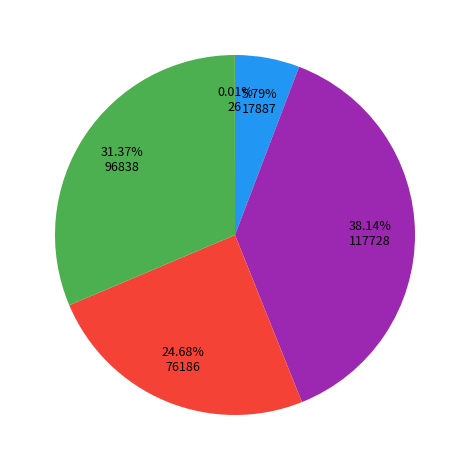

Is there any slice that represents more than half of the pie?

No